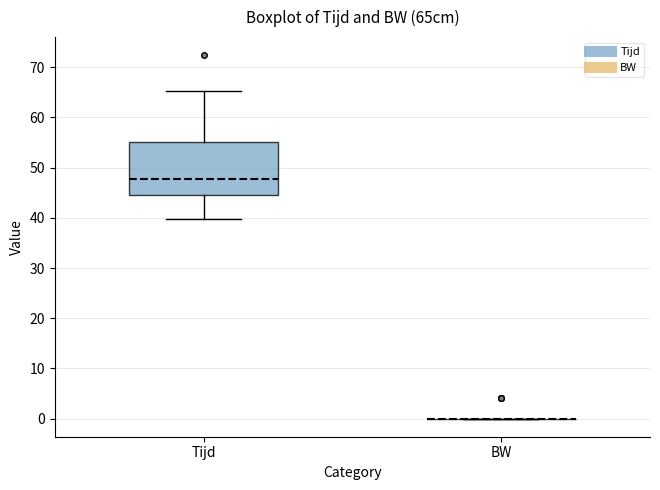

Reading left to right, transcribe this box plot: for each box, give where its median line is, the range the box spans, and where its two whiskers end, as read against the y-axis. The values are not printed on the chart, so give them approximately, as read against the axis.

Tijd: median 48, box 45 to 55, whiskers 40 to 65
BW: box collapsed to a line at 0, whiskers 0 to 0